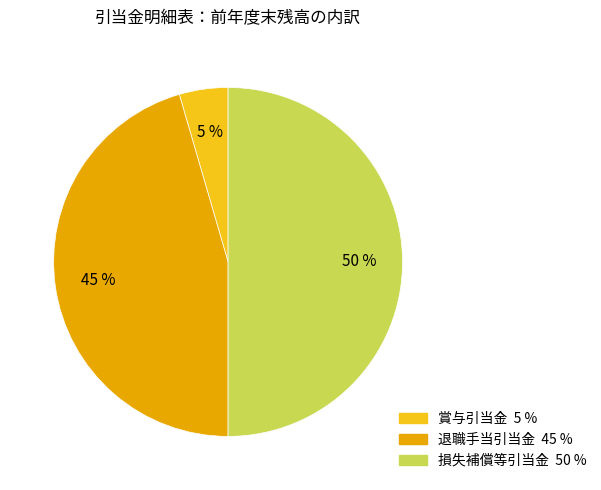

Which has a higher value, 退職手当引当金 or 損失補償等引当金?

損失補償等引当金